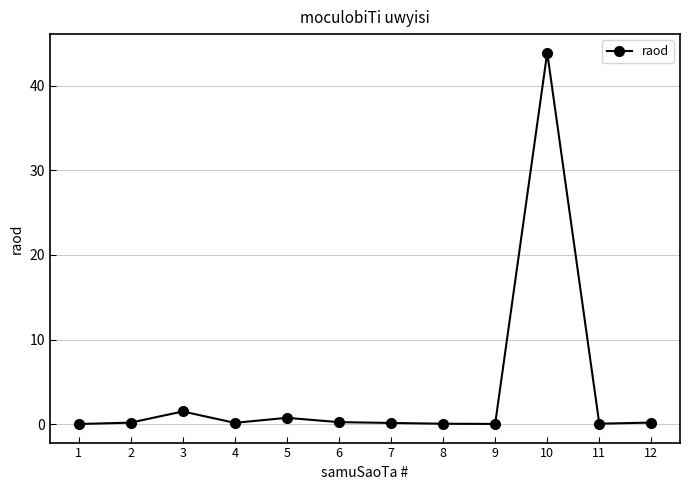

Does the chart display data point markers on the line(s)?

Yes